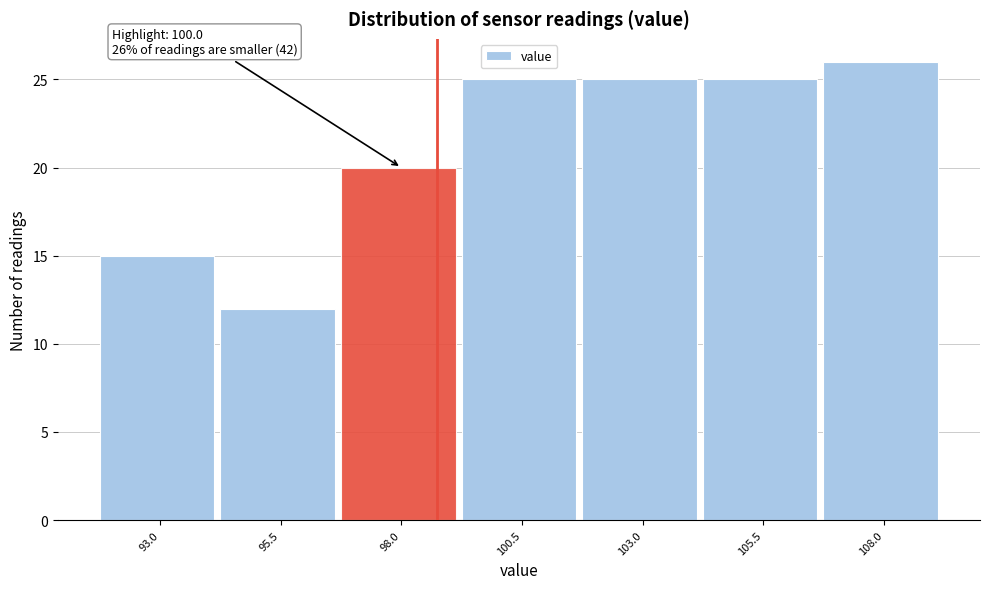

Reading left to right, what are all the values shown in this chart?

15	12	20	25	25	25	26